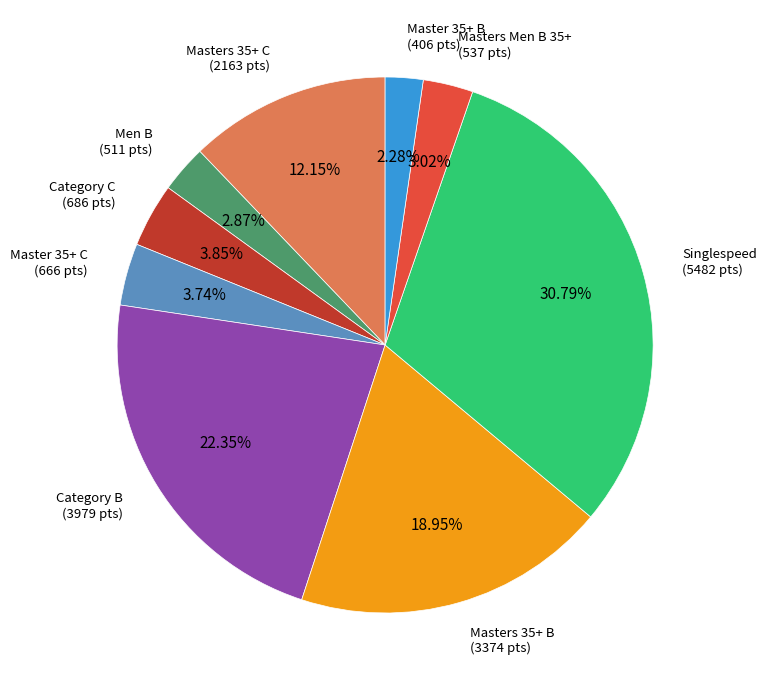

Is there a majority slice in this chart?

No